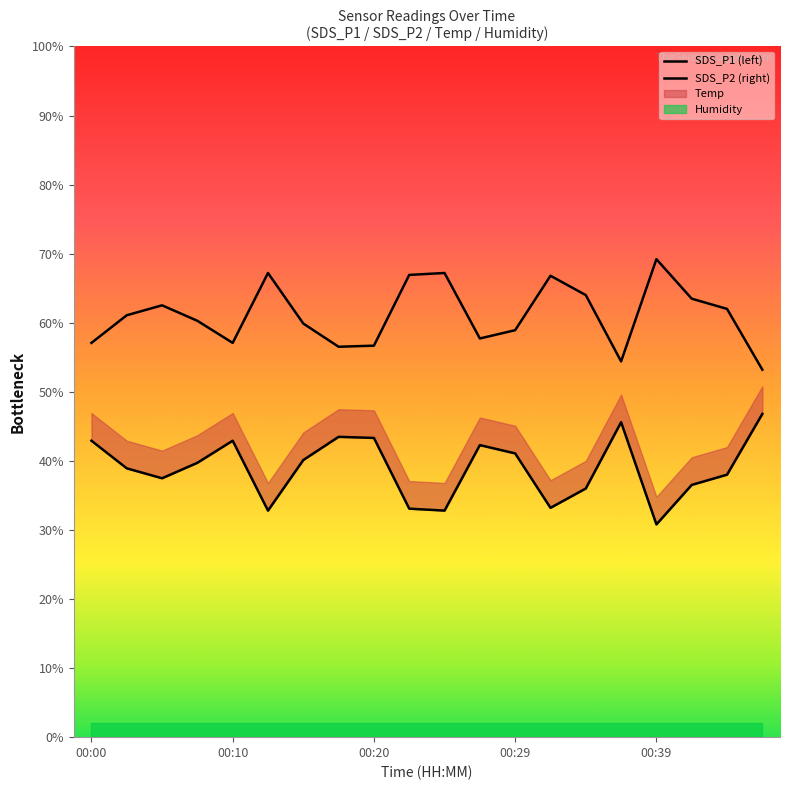

True or false: SDS_P2 (right) has more than 2 points higher than both neighbors.

True